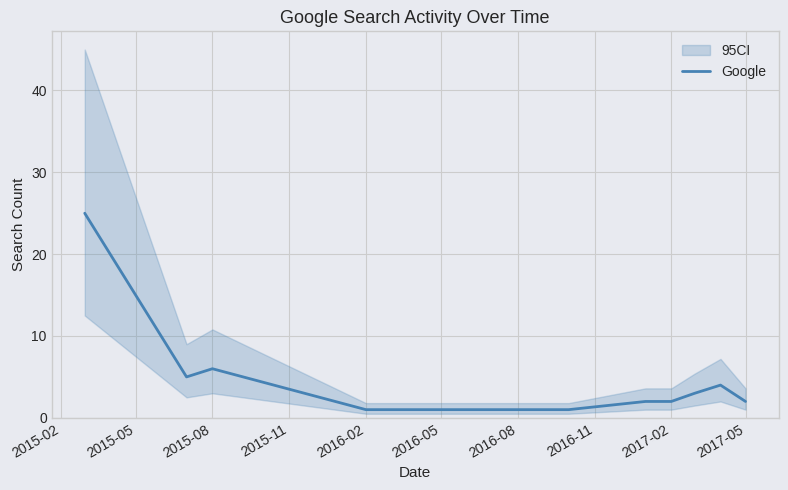

What is the sum of all values?

52